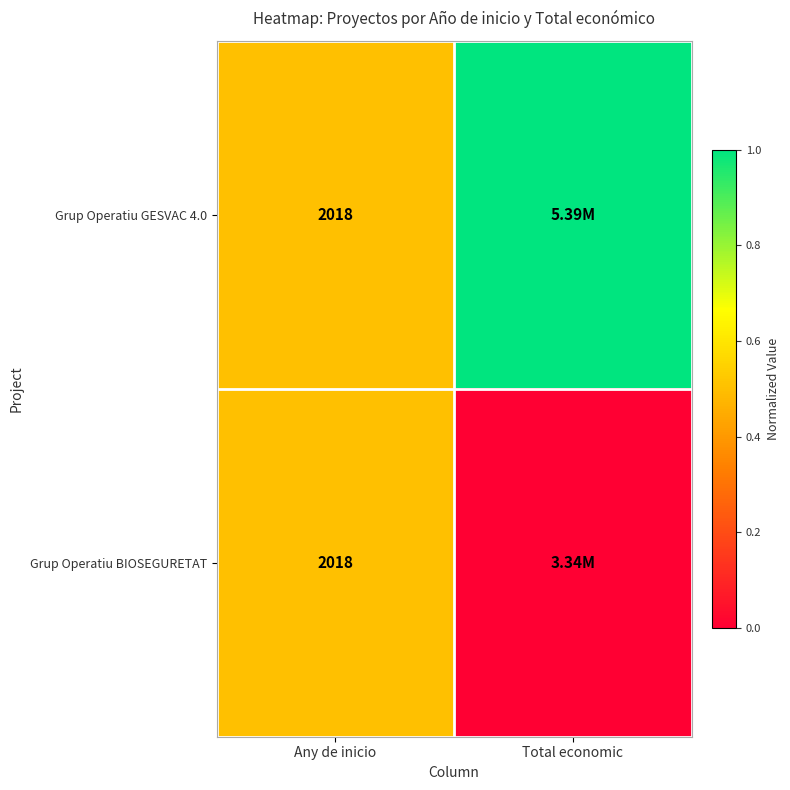

At which category is the sum across all series the highest?

Any de inicio